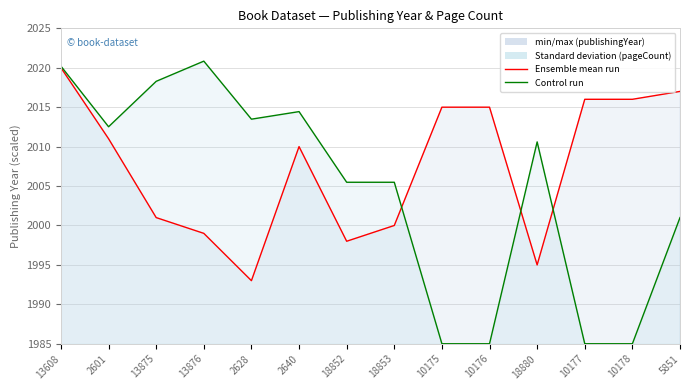

Reading left to right, extract all data points from this chart.

publishingYear line: 13608=2020.0	2601=2011.0	13875=2001.0	13876=1999.0	2628=1993.0	2640=2010.0	18852=1998.0	18853=2000.0	10175=2015.0	10176=2015.0	18880=1995.0	10177=2016.0	10178=2016.0	5851=2017.0
pageCount line: 13608=2020.2	2601=2012.5	13875=2018.3	13876=2020.8	2628=2013.5	2640=2014.4	18852=2005.5	18853=2005.5	10175=1985.0	10176=1985.0	18880=2010.6	10177=1985.0	10178=1985.0	5851=2001.0